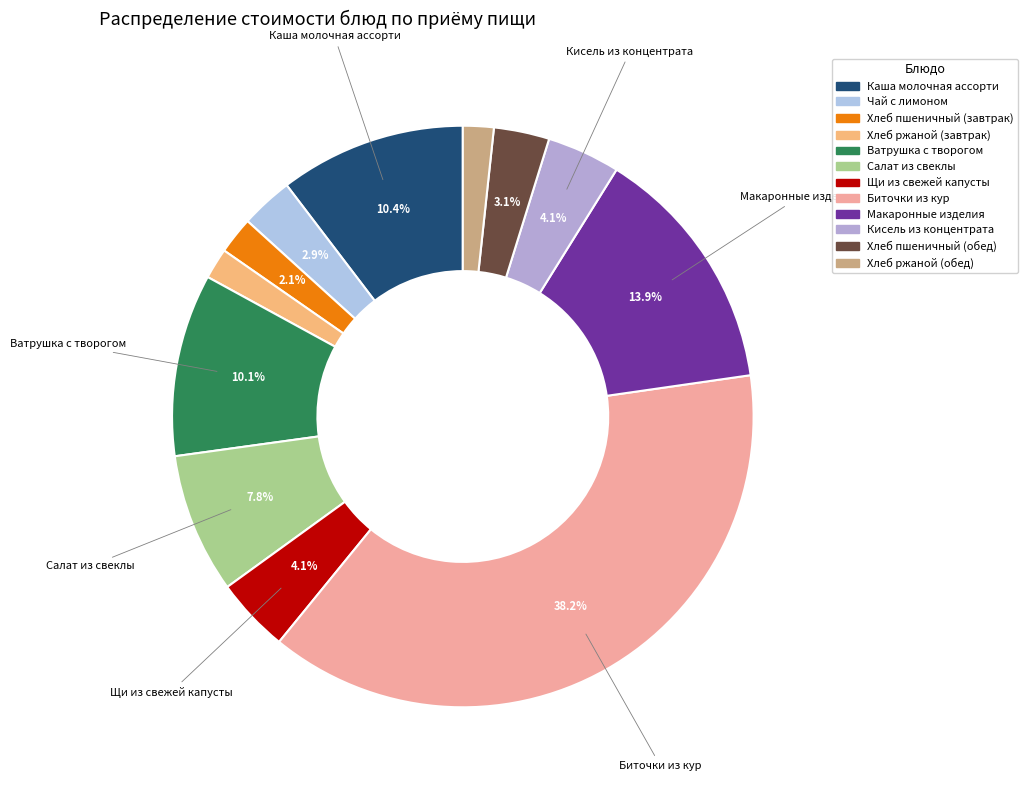

How many segments does this pie chart have?

12